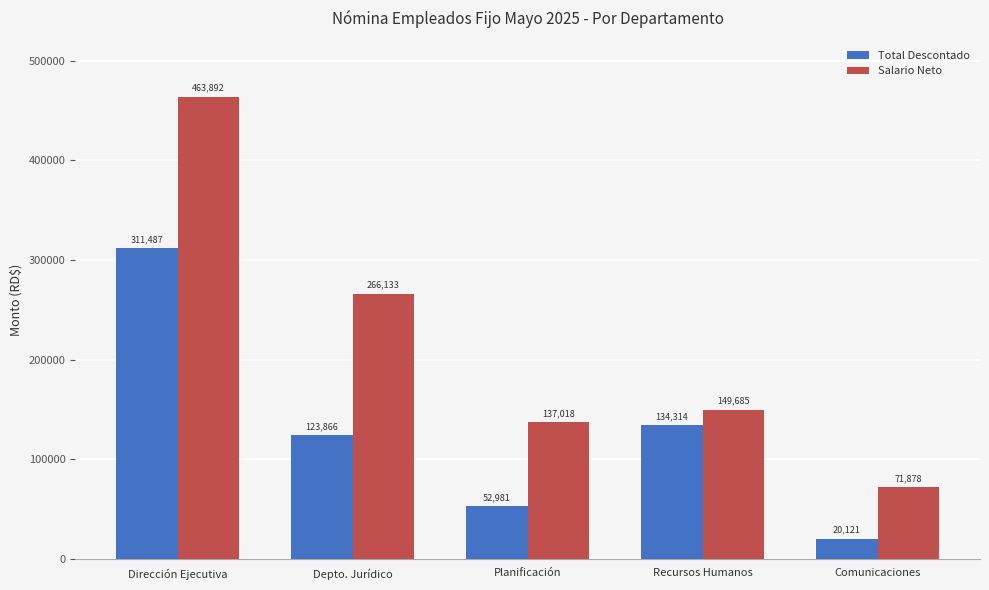

What is the value of the Salario Neto bar at the 5th from the left?

71878.4